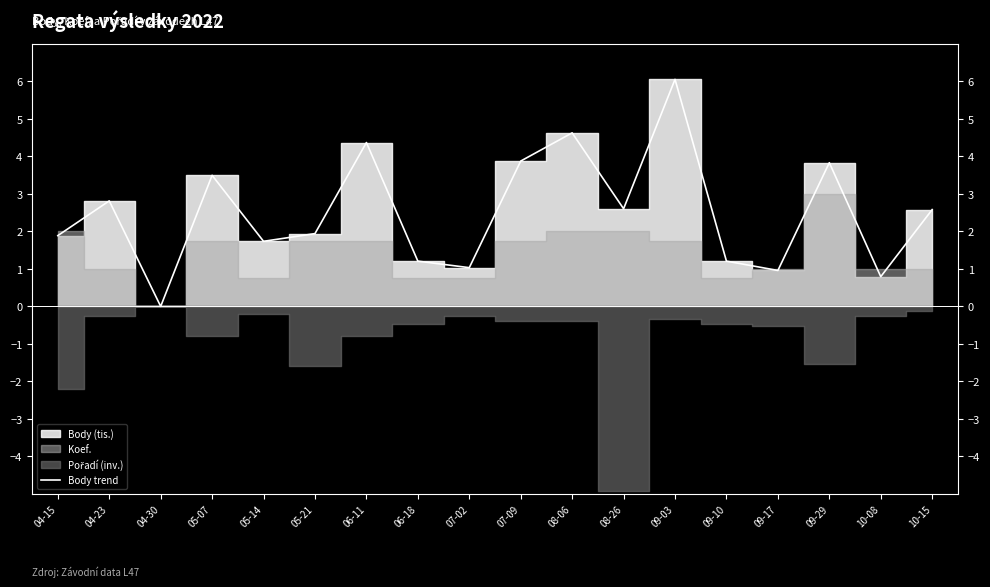

At which category does the data reach its first local valley?

04-30